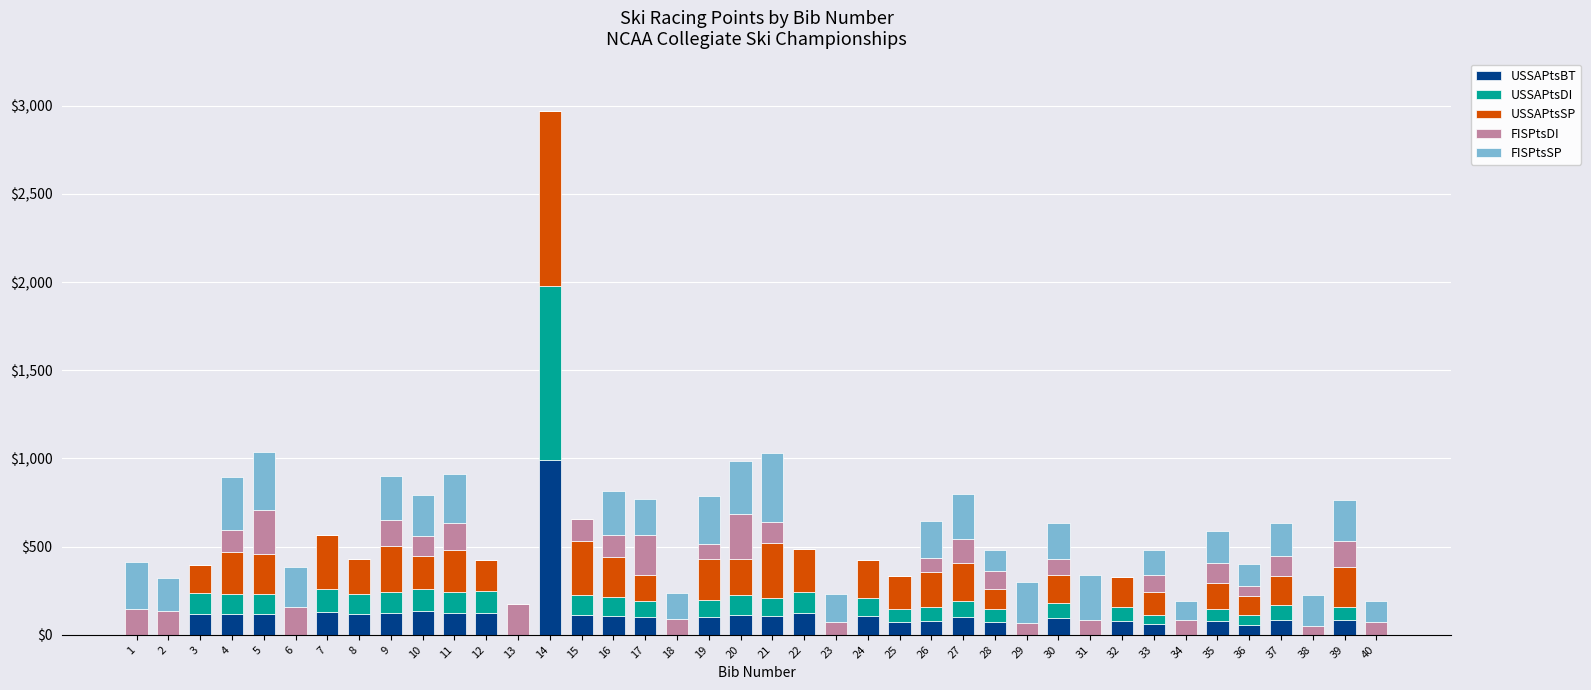

What is the maximum value for USSAPtsBT?

990.0